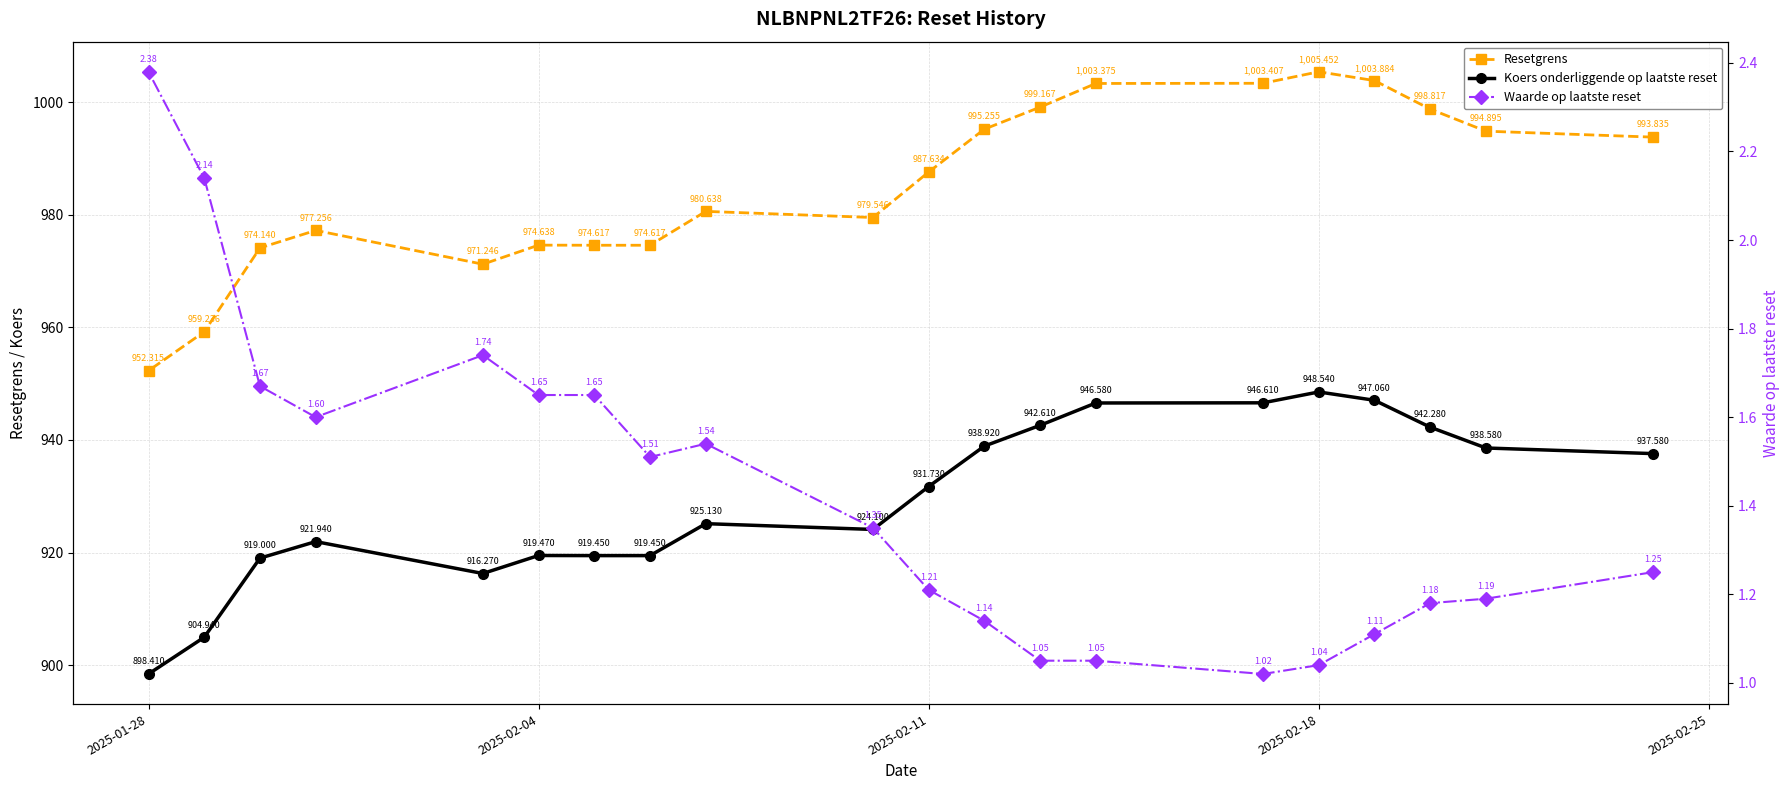

True or false: Waarde op laatste reset and Koers onderliggende op laatste reset cross at least once.

False